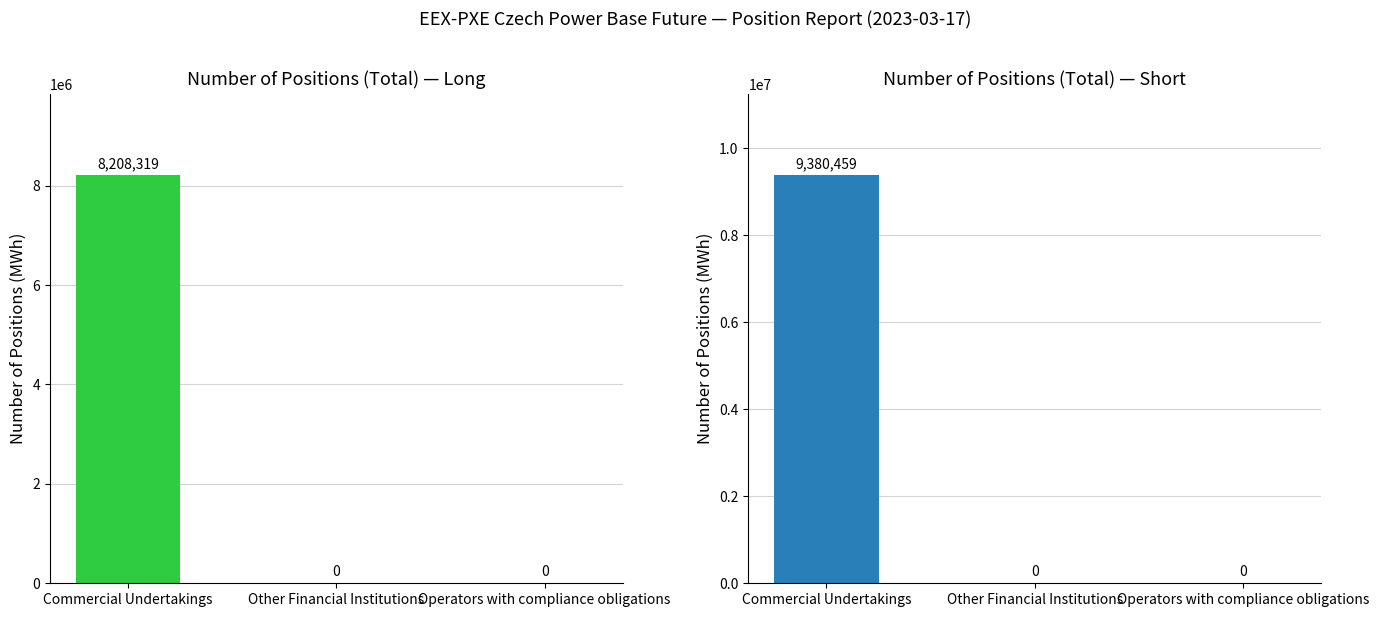

At which label is Long closest to 4104159?

Other Financial Institutions